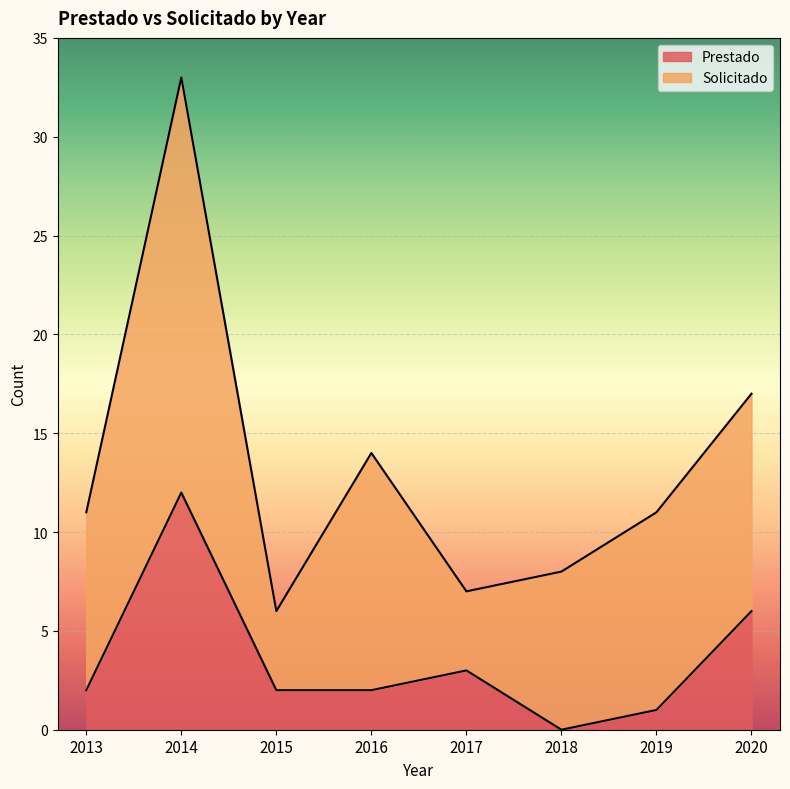

True or false: the data shows 8 at 2014.

False